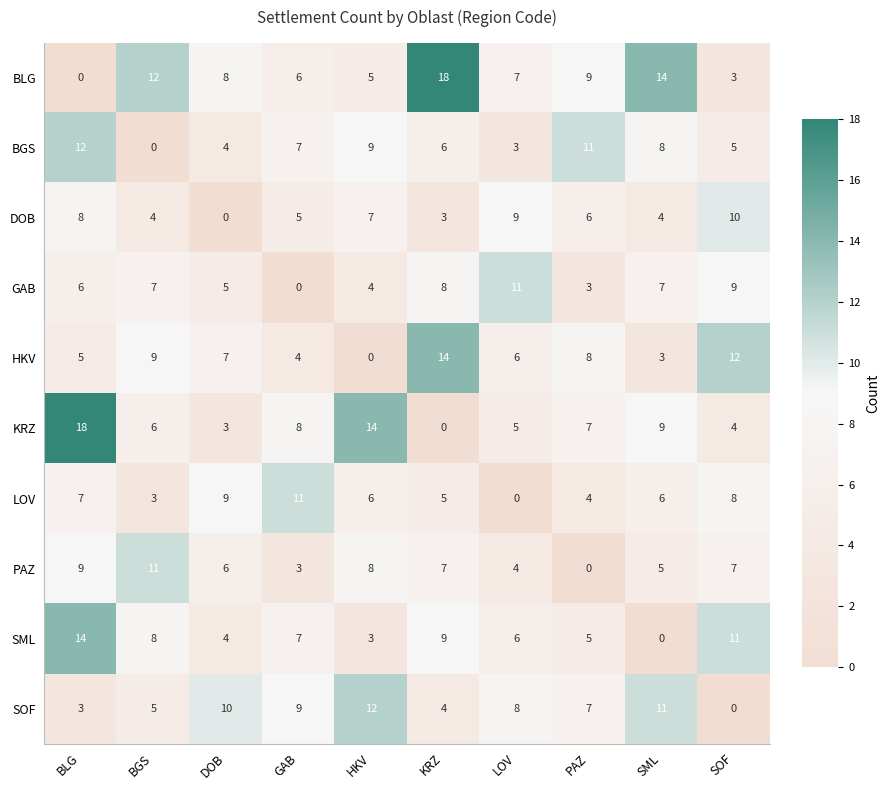

The value of SOF at PAZ is 10. True or false?

False